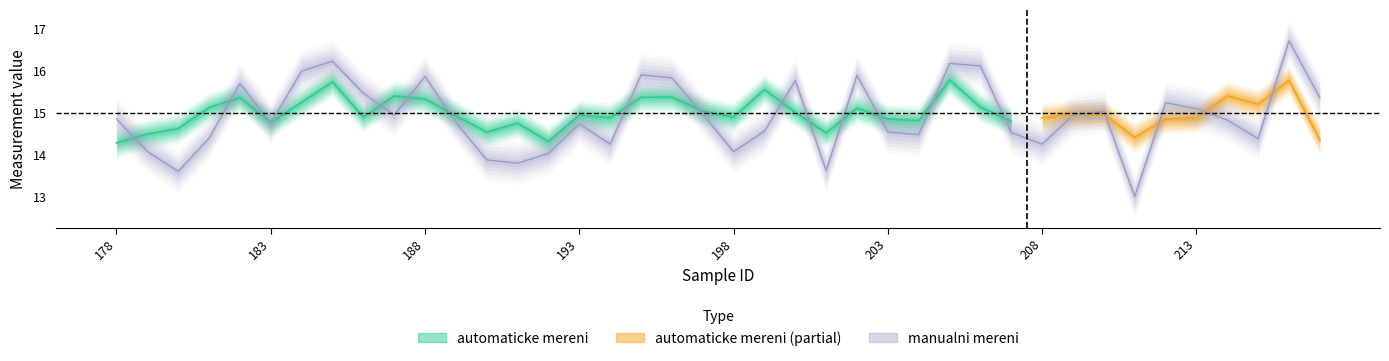

Is it true that the value at 202 is 9.4?

False